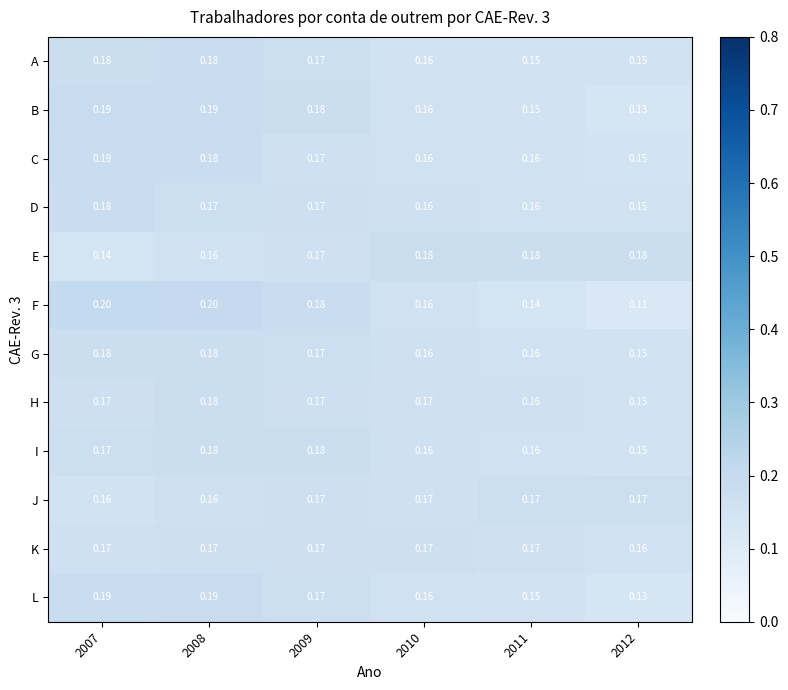

Between 2007 and 2008, which series saw the biggest shift?

E